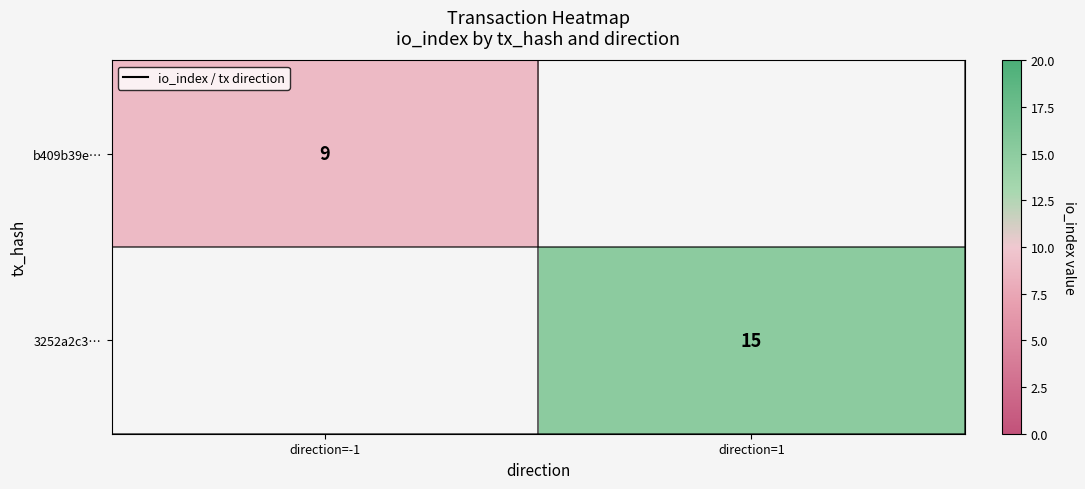

Which has a higher value, direction=-1 or direction=1?

direction=1